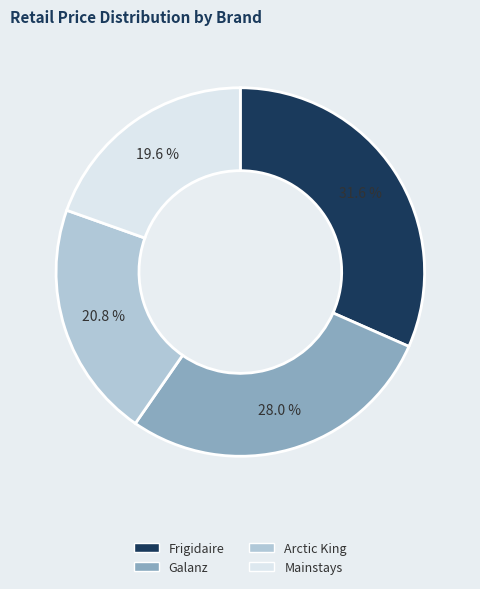

How many segments does this pie chart have?

4